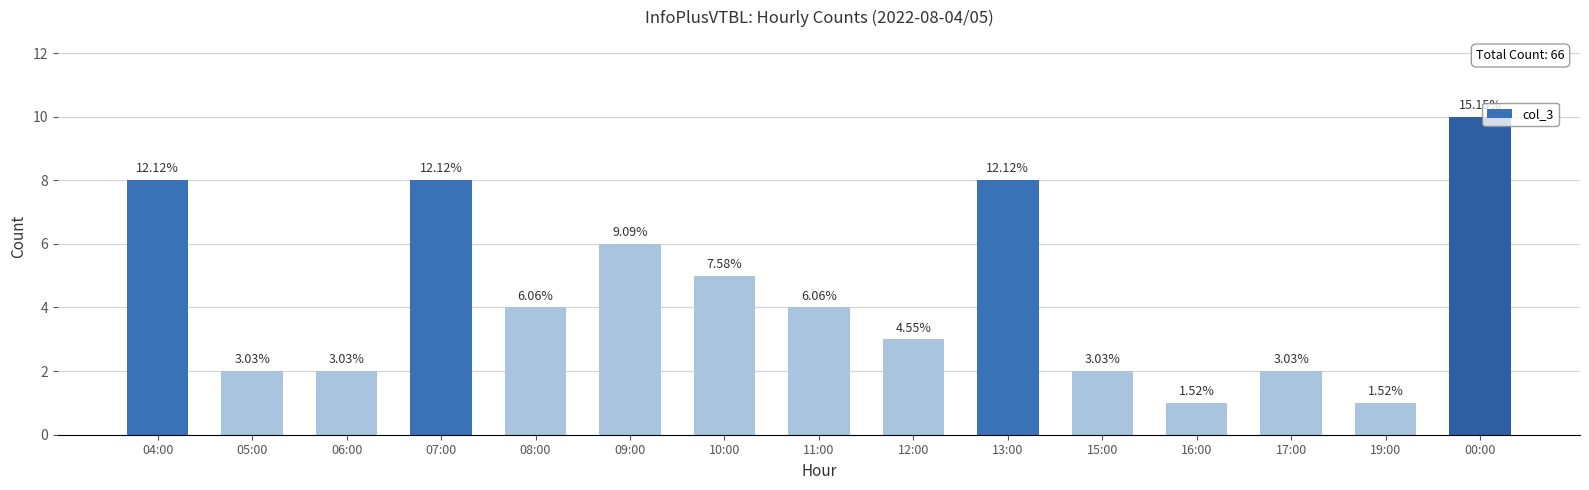

Reading left to right, extract all data points from this chart.

04:00=8	05:00=2	06:00=2	07:00=8	08:00=4	09:00=6	10:00=5	11:00=4	12:00=3	13:00=8	15:00=2	16:00=1	17:00=2	19:00=1	00:00=10